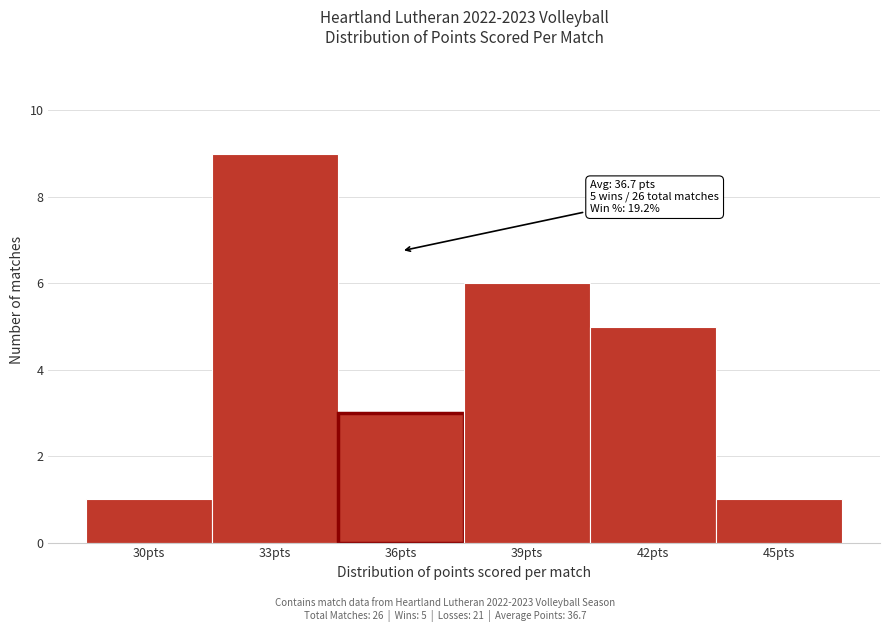

Reading right to left, transcribe all the data shown in this chart.

45pts=1	42pts=5	39pts=6	36pts=3	33pts=9	30pts=1